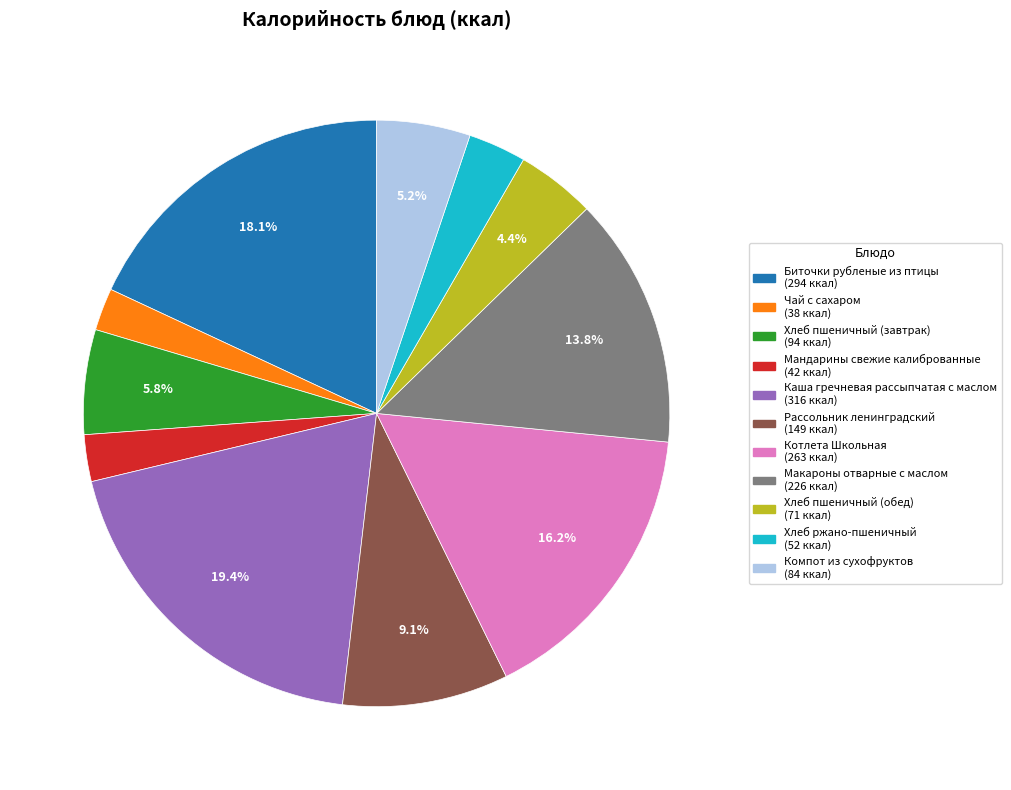

The Котлета Школьная slice represents 16% of the pie. True or false?

True